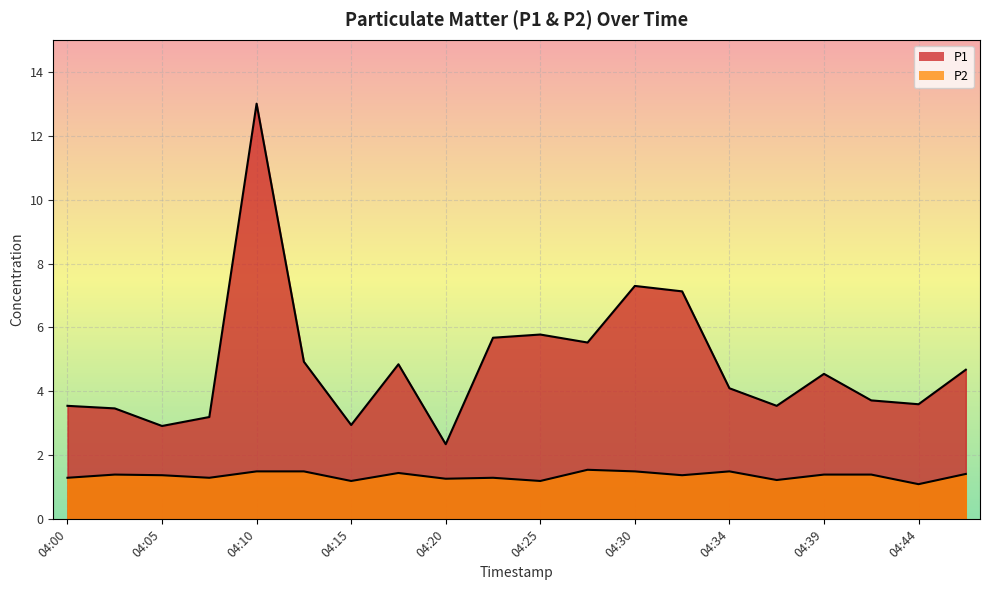

In P2, how many points are lower than both neighbors (excluding endpoints)?

7